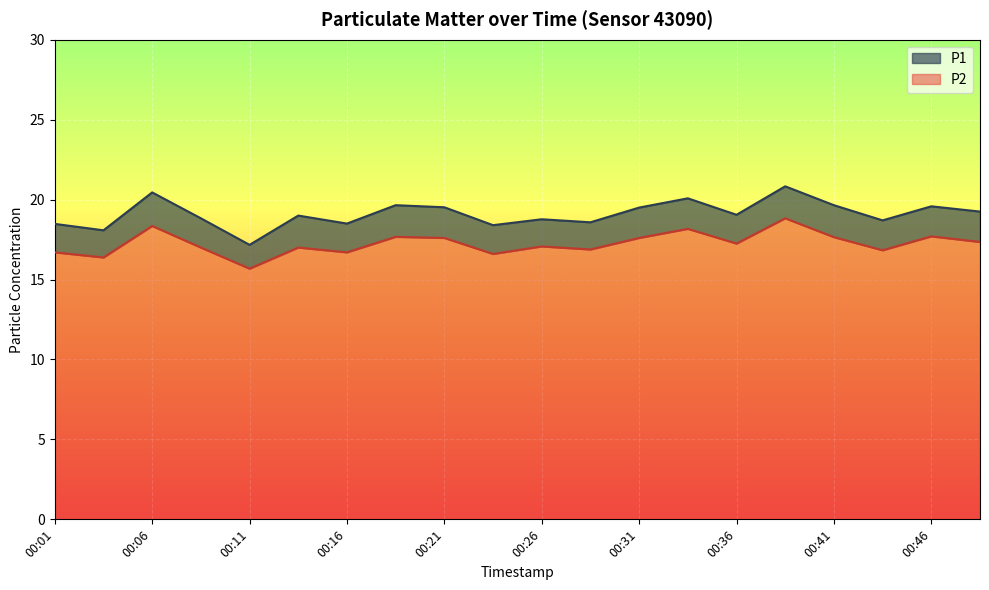

In P2, how many points are lower than both neighbors (excluding endpoints)?

7